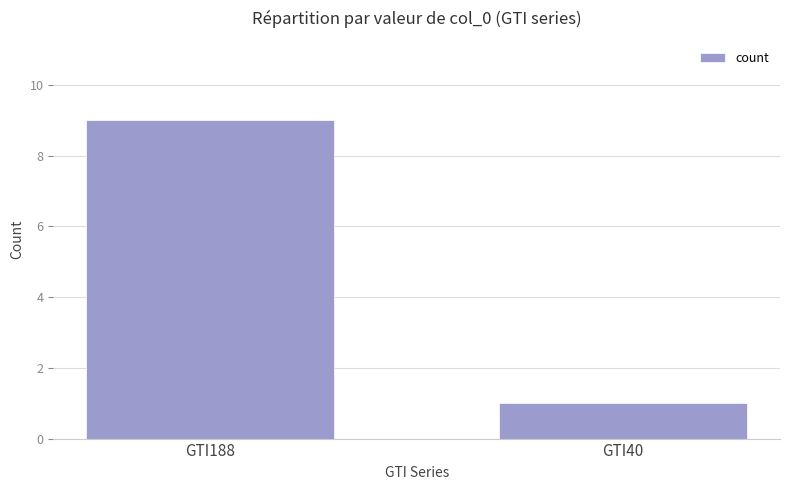

What is the average value?

5